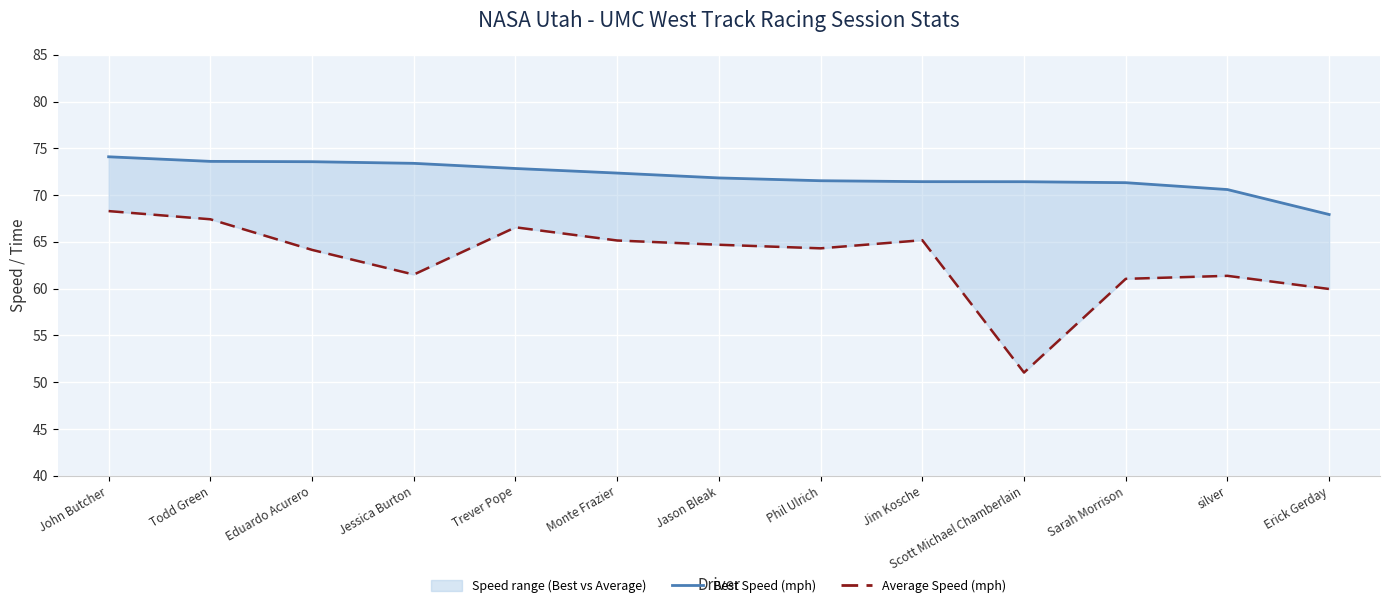

At which label does Best Speed (mph) first exceed 71?

John Butcher